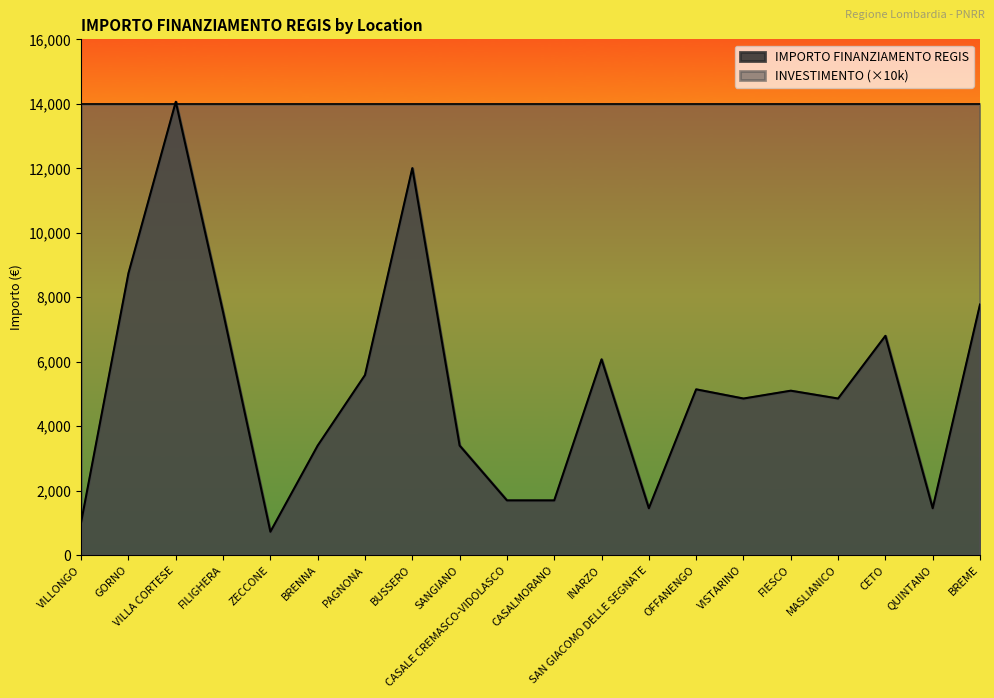

At which label is the value closest to 7396?

FILIGHERA